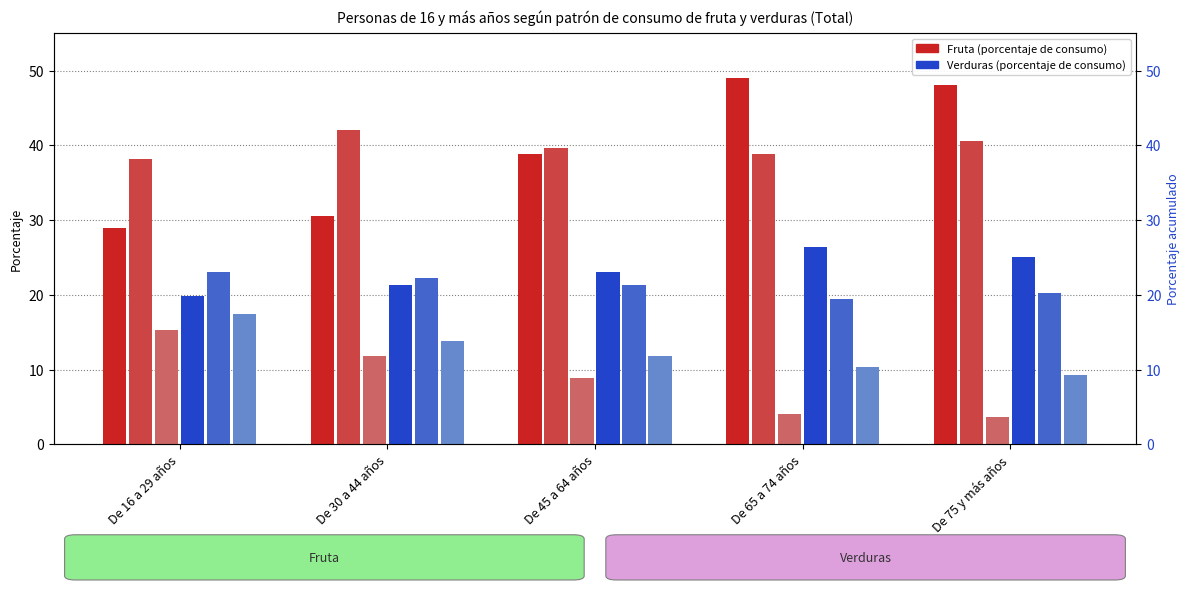

List the series in order of their peak value, lowest first.

Fruta: De 1 a 3 veces a la semana, Verduras: De 1 a 3 veces a la semana, Verduras: De 4 a 6 veces a la semana, Verduras: Dos o más veces al día, Fruta: Una vez al día, Fruta: Dos o más veces al día